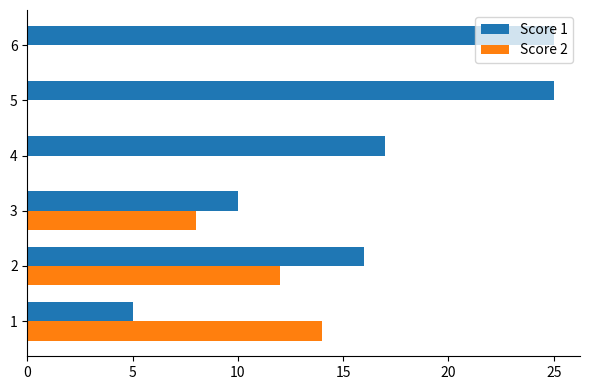

True or false: Score 1 has a value of 11 at 5.

False